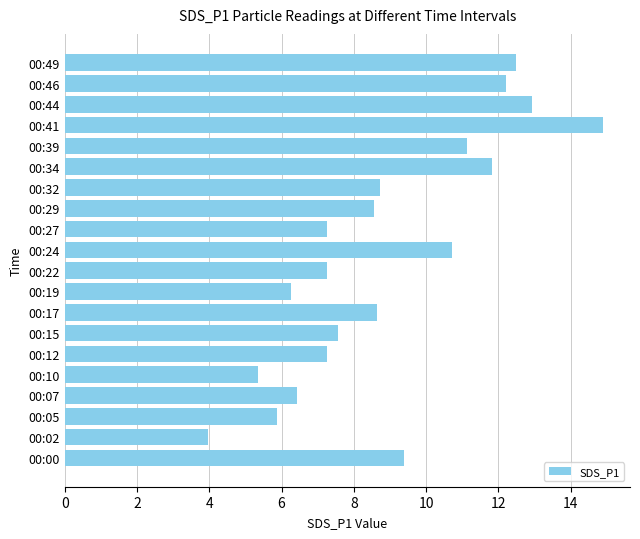

How many data points are above 8?

11